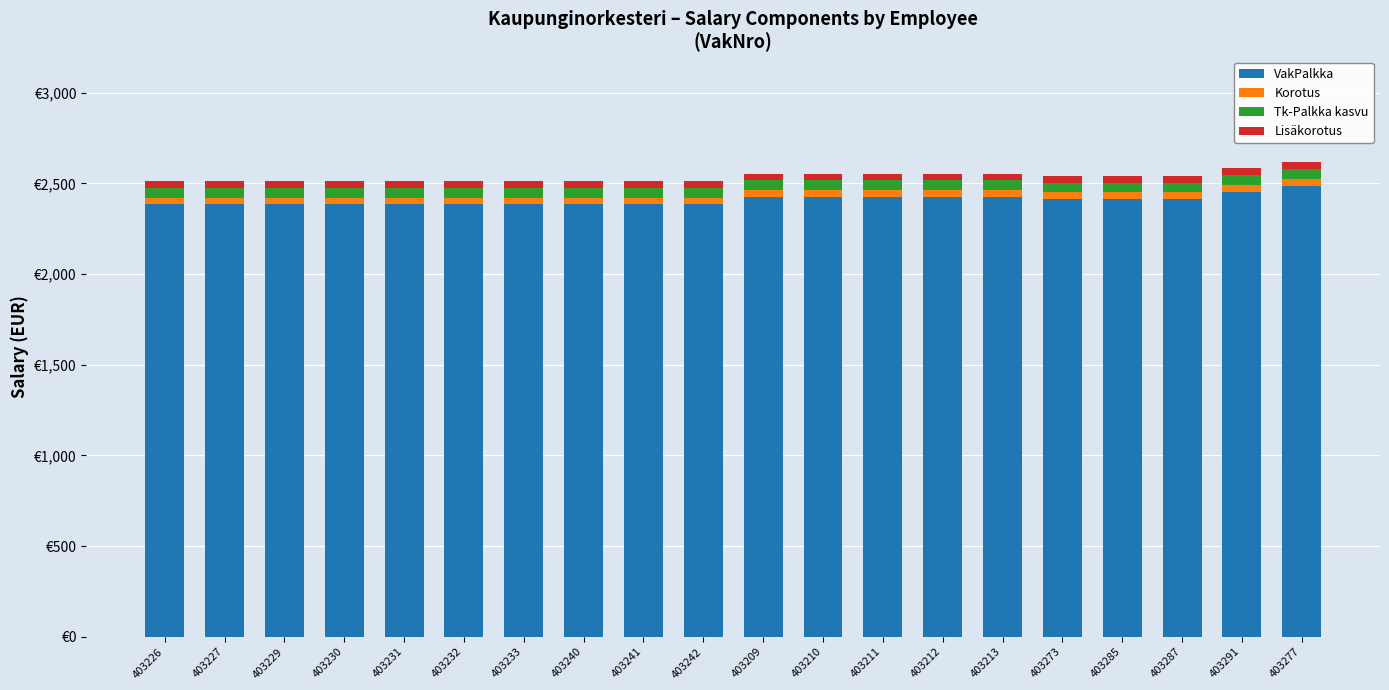

What is the sum of all VakPalkka values?

48140.9